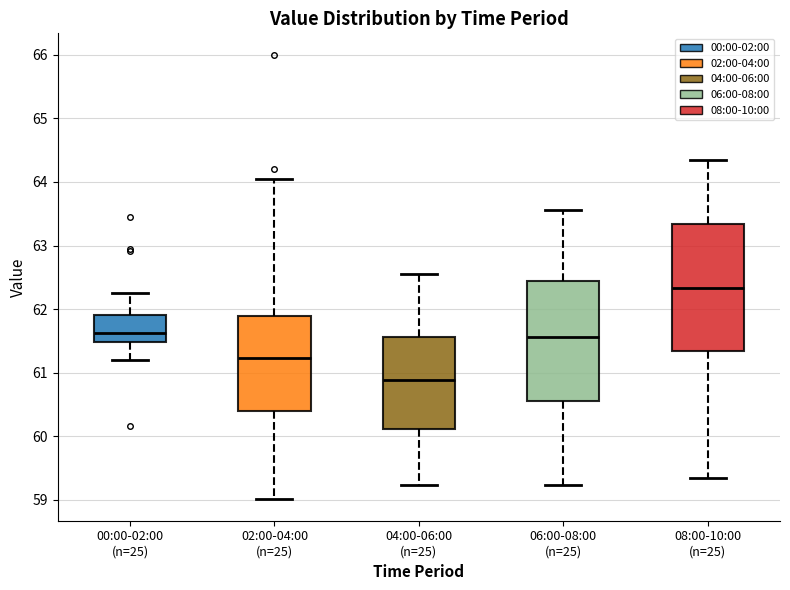

Reading left to right, transcribe this box plot: for each box, give where its median line is, the range the box spans, and where its two whiskers end, as read against the y-axis. The values are not printed on the chart, so give them approximately, as read against the axis.

00:00-02:00 (n=25): median 61.6, box 61.5 to 61.9, whiskers 61.2 to 62.3
02:00-04:00 (n=25): median 61.2, box 60.4 to 61.9, whiskers 59.0 to 64.1
04:00-06:00 (n=25): median 60.9, box 60.1 to 61.6, whiskers 59.2 to 62.6
06:00-08:00 (n=25): median 61.6, box 60.6 to 62.5, whiskers 59.2 to 63.6
08:00-10:00 (n=25): median 62.3, box 61.3 to 63.3, whiskers 59.3 to 64.3